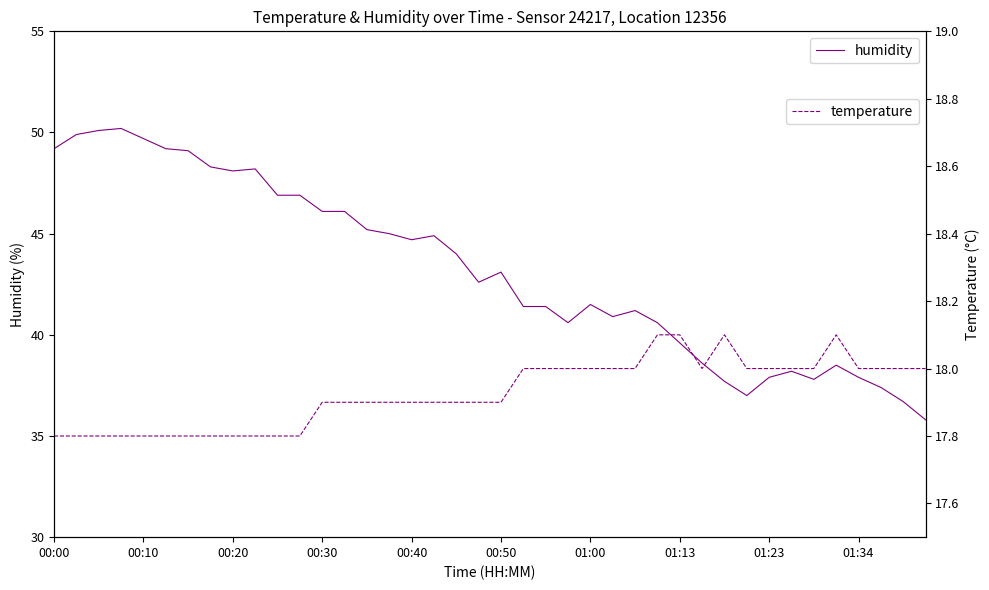

True or false: humidity and temperature intersect in this chart.

False